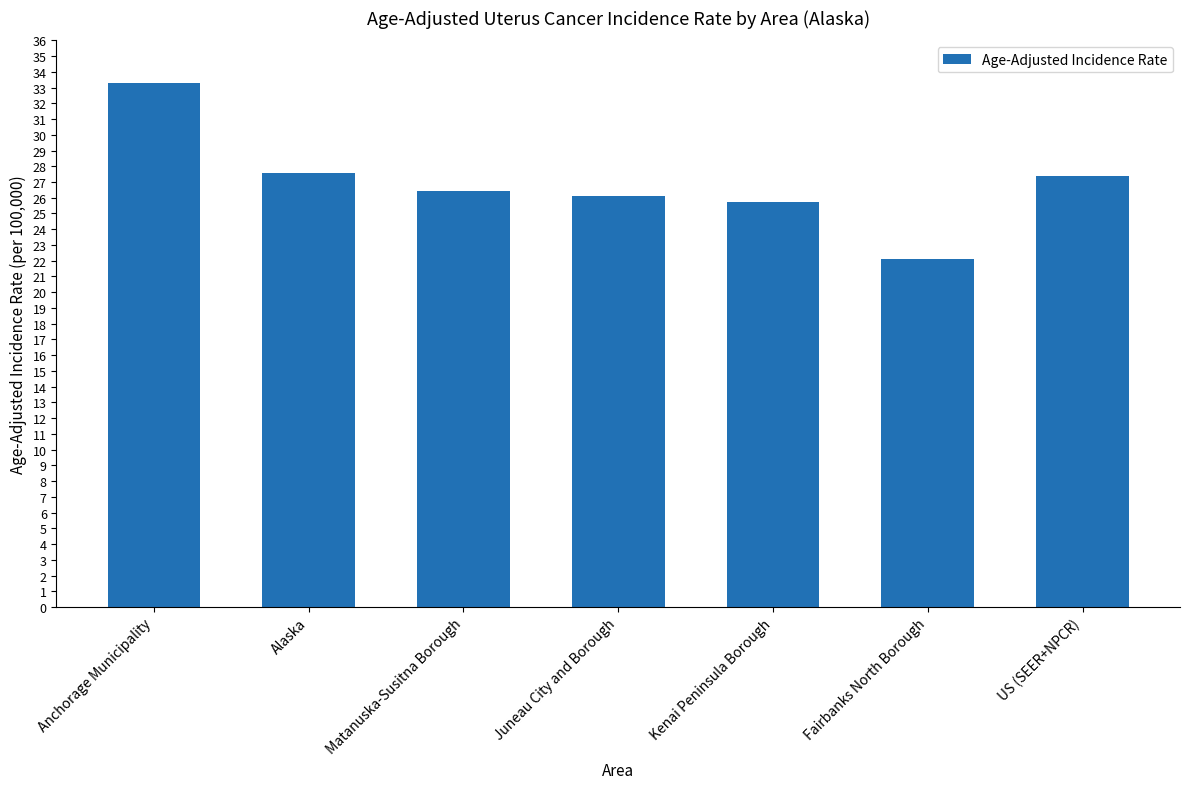

What is the average value?

26.9